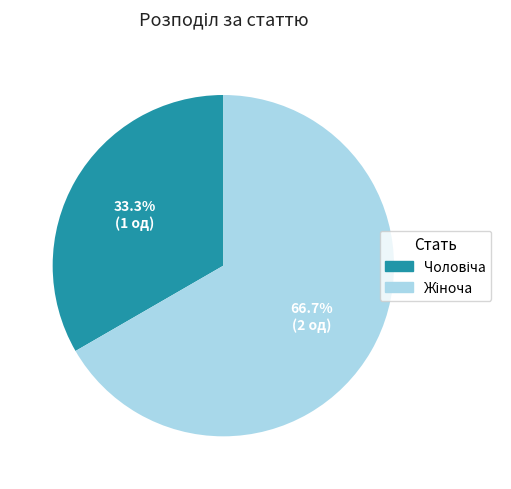

Does any single category account for the majority?

Yes